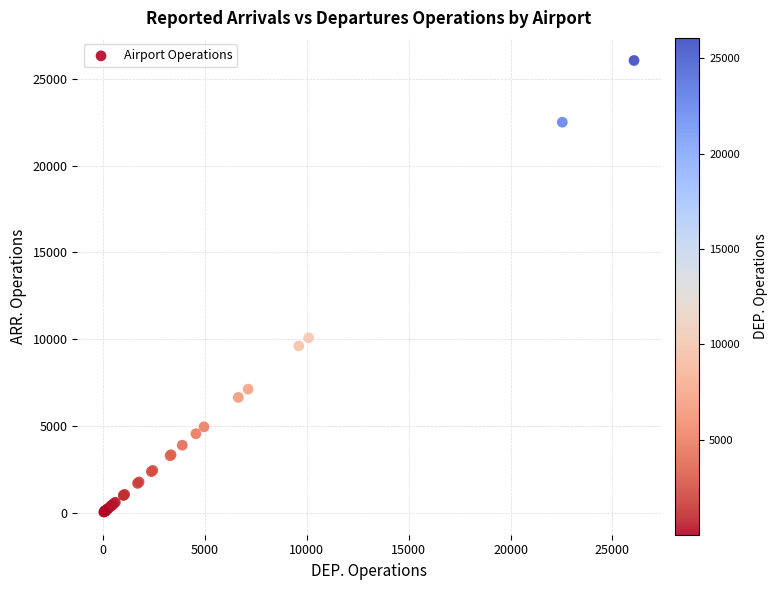

What Y value in the scatter plot is closest to 13046?

10083